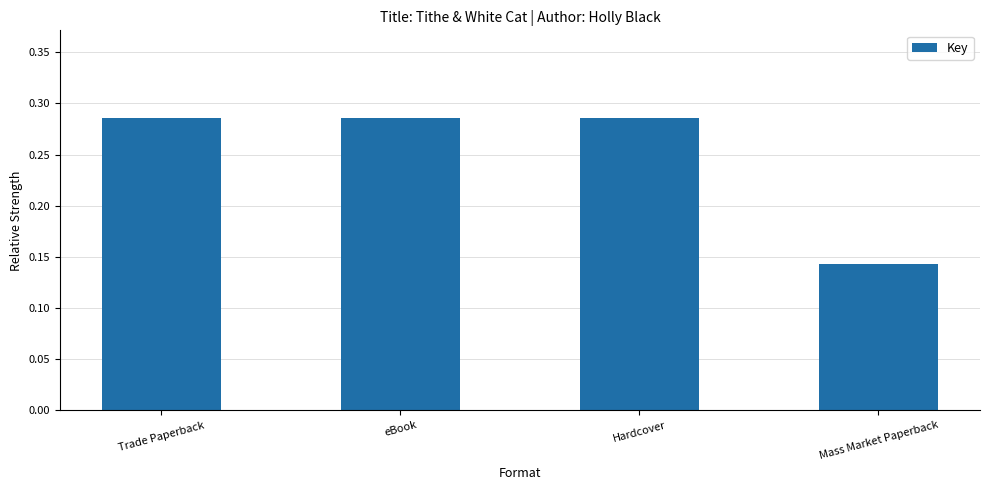

What is the sum of all values?

1.0